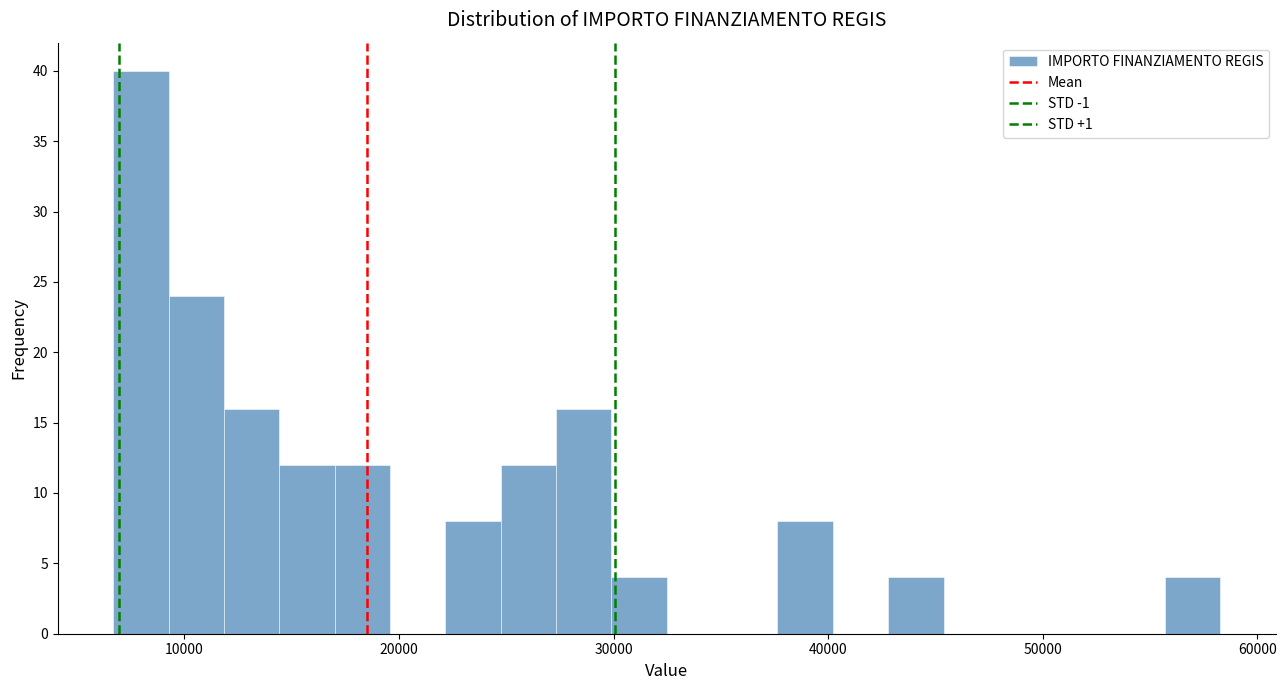

Around what value on the x-axis is the tallest bar? Give the approximate position of its centre, as read against the axis.

8000